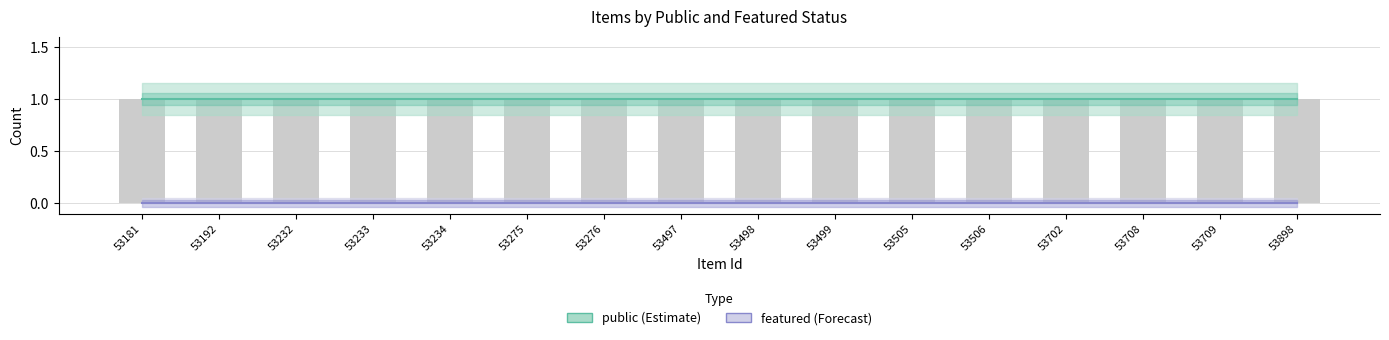

How many distinct data groups are displayed?

2